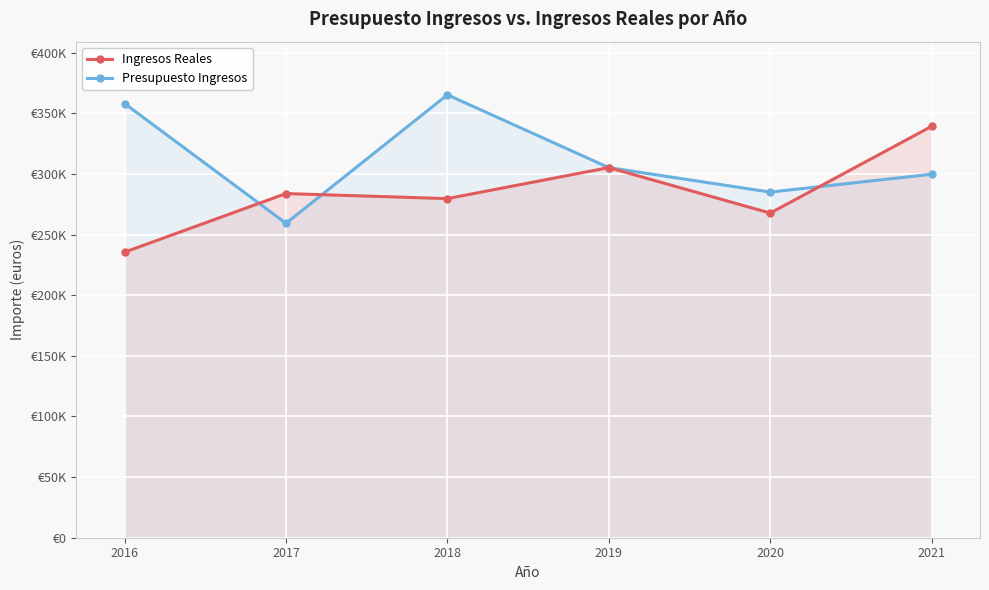

How many lines are shown in the chart?

2